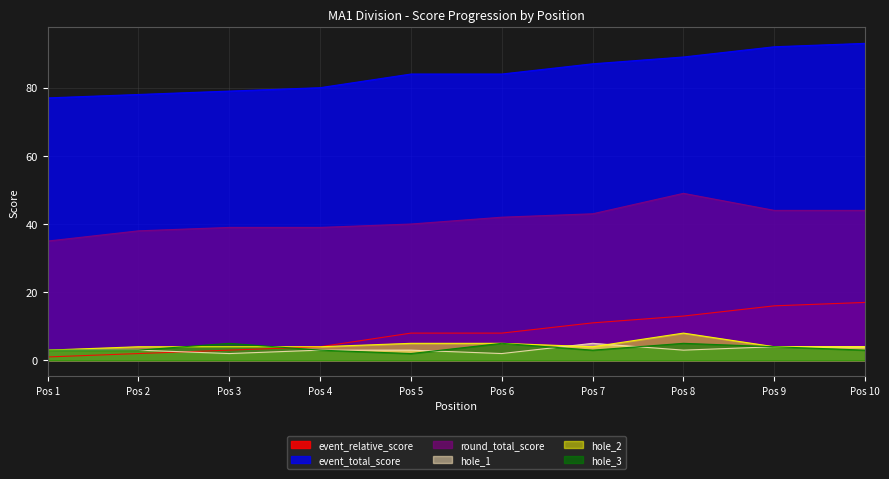

Reading left to right, list all the values displayed in this chart.

event_relative_score: 1	2	3	4	8	8	11	13	16	17
event_total_score: 77	78	79	80	84	84	87	89	92	93
round_total_score: 35	38	39	39	40	42	43	49	44	44
hole_1: 3	3	2	3	3	2	5	3	4	4
hole_2: 3	4	4	4	5	5	4	8	4	4
hole_3: 3	3	5	3	2	5	3	5	4	3